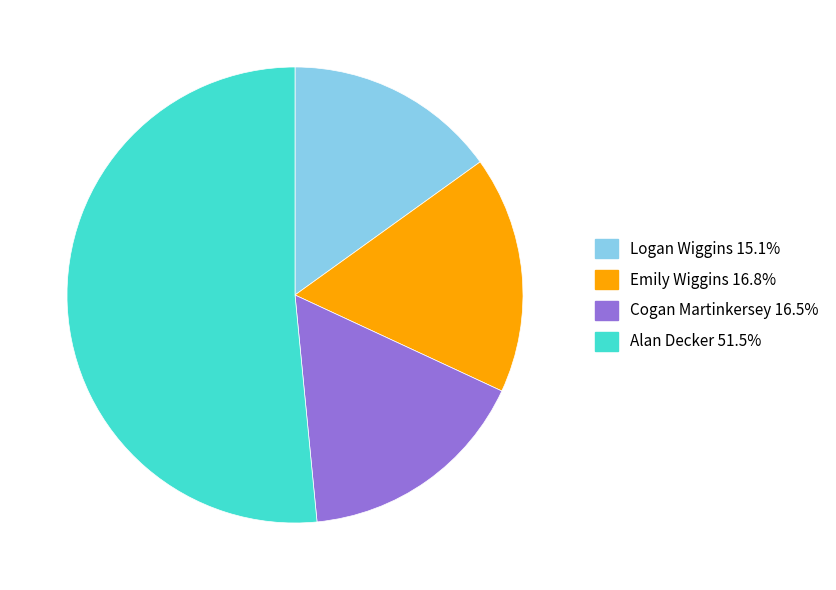

How many segments does this pie chart have?

4